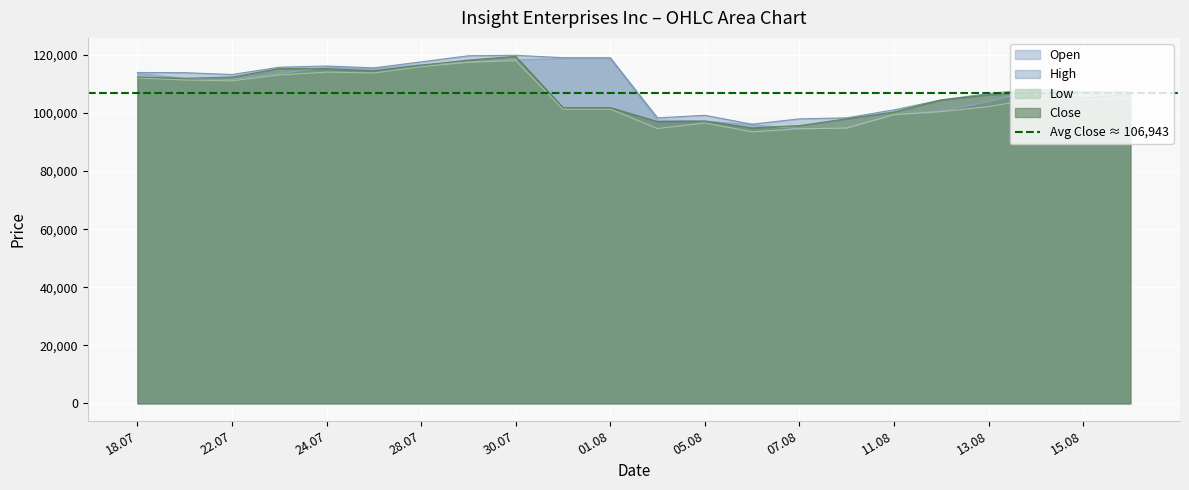

What is the value of the High point at the 12th from the left?

98335